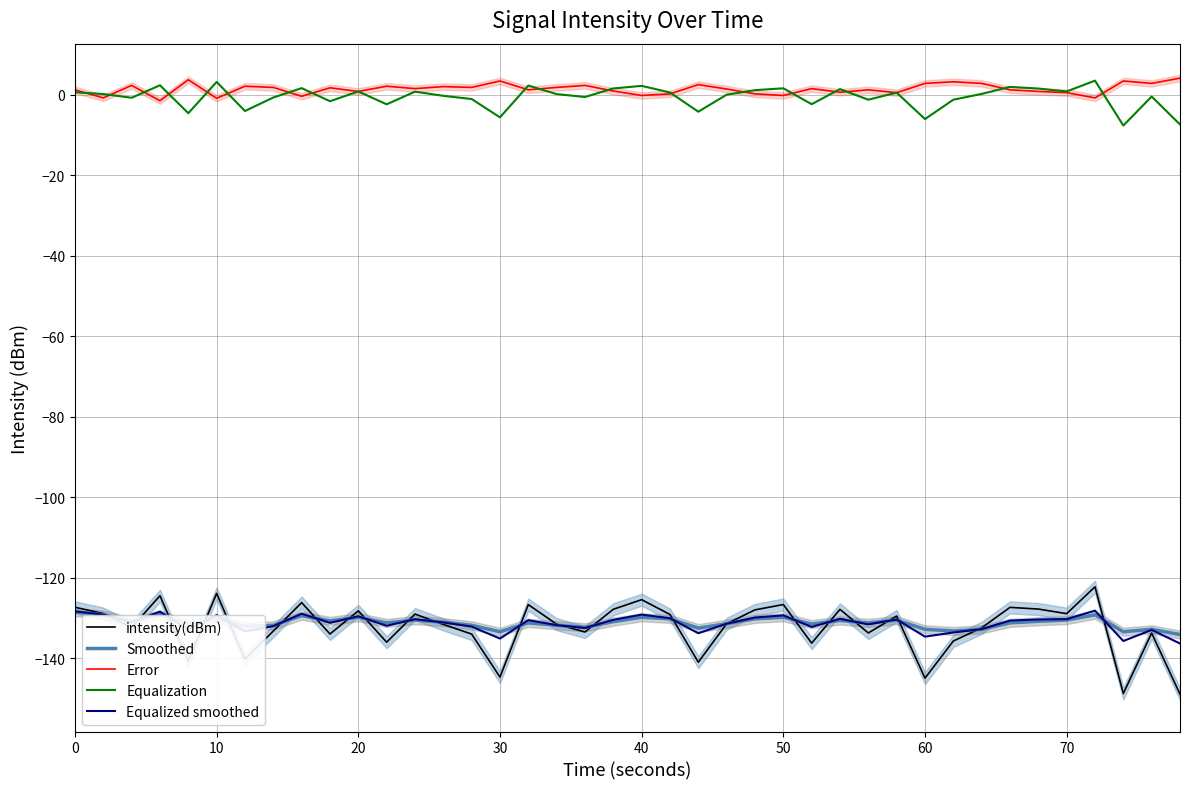

What is the maximum value for intensity(dBm)?

-122.2